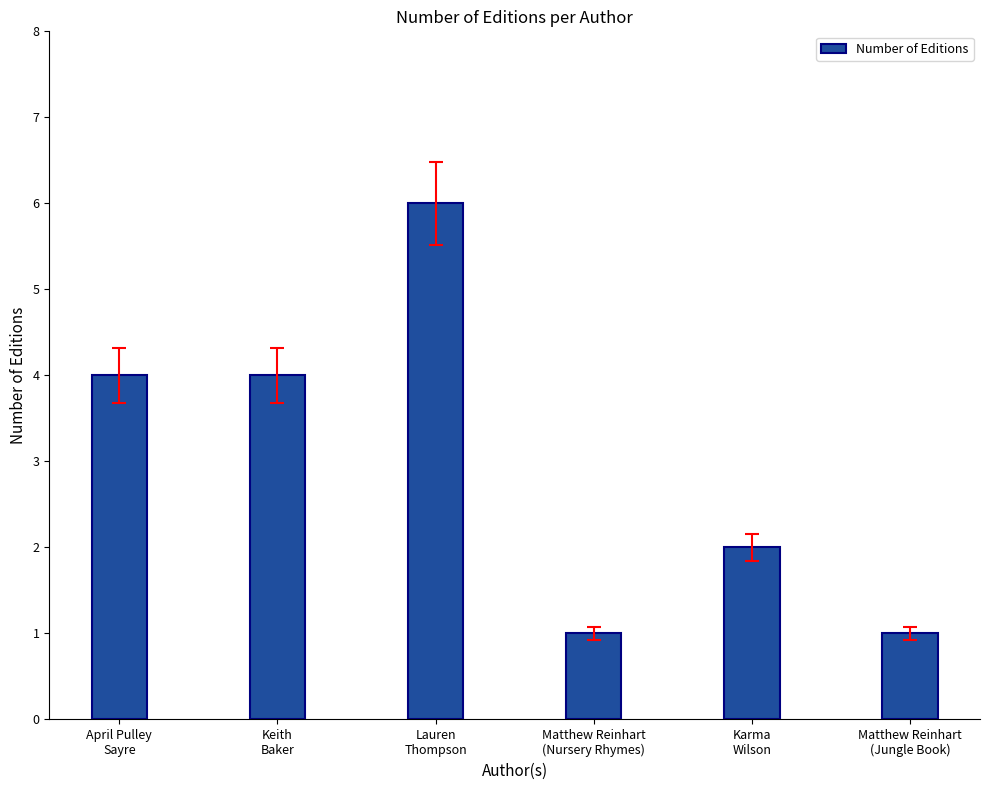

What is the value of the 5th bar from the left?

2